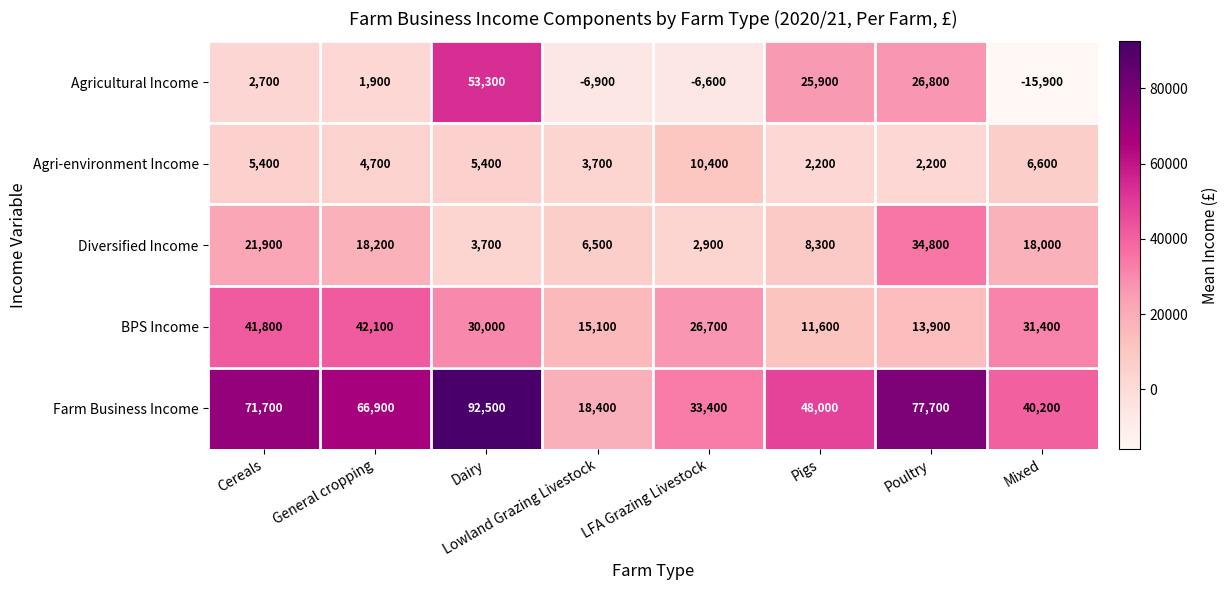

How many data points does each series have?

8